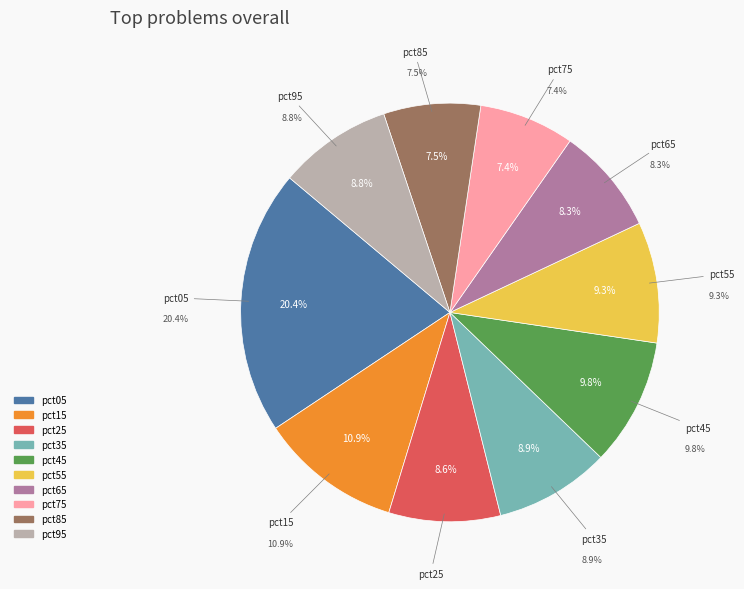

Does pct05 represent more than half of the total?

No